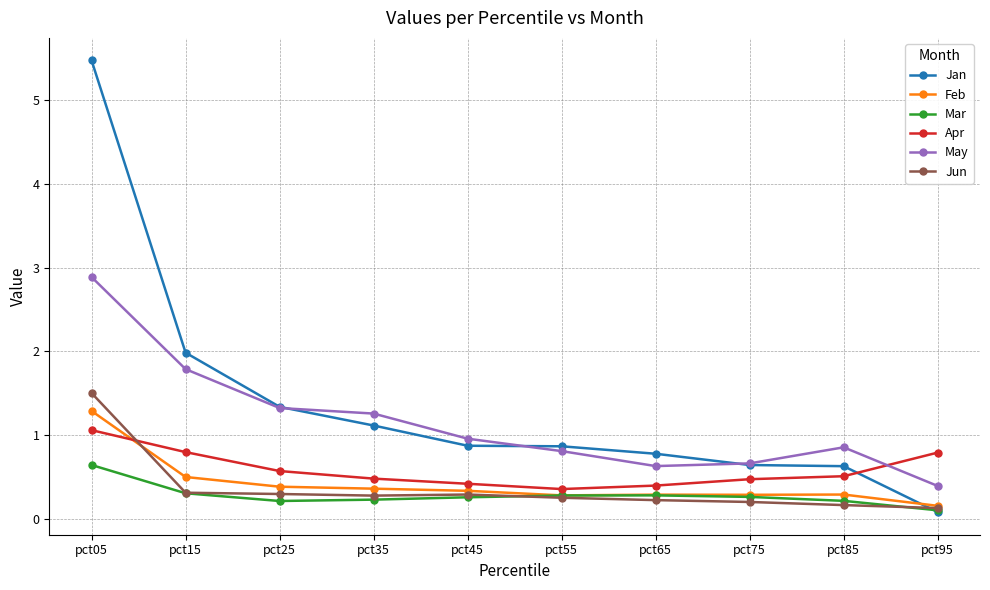

Which category has the highest value in the Feb series?

pct05